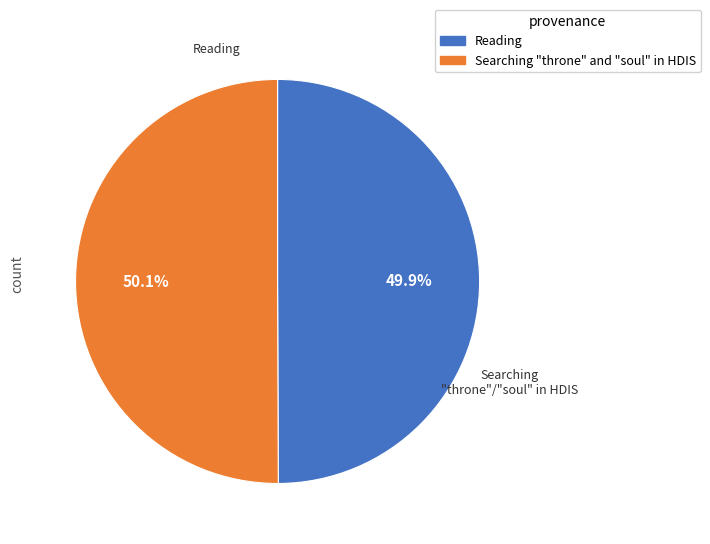

Does any single category account for the majority?

Yes